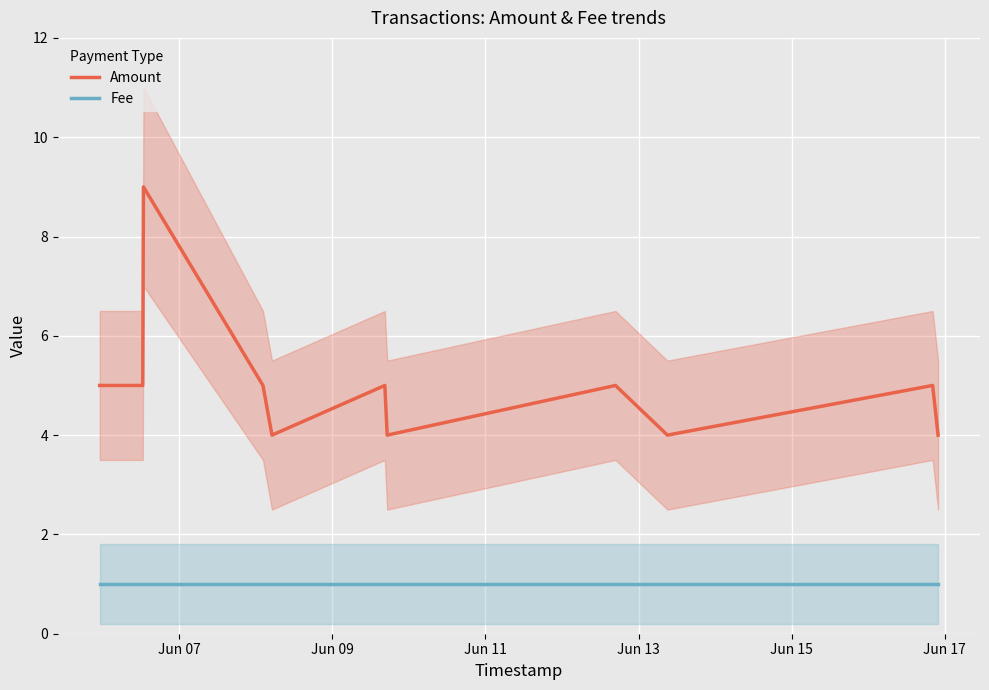

True or false: Amount and Fee intersect in this chart.

False